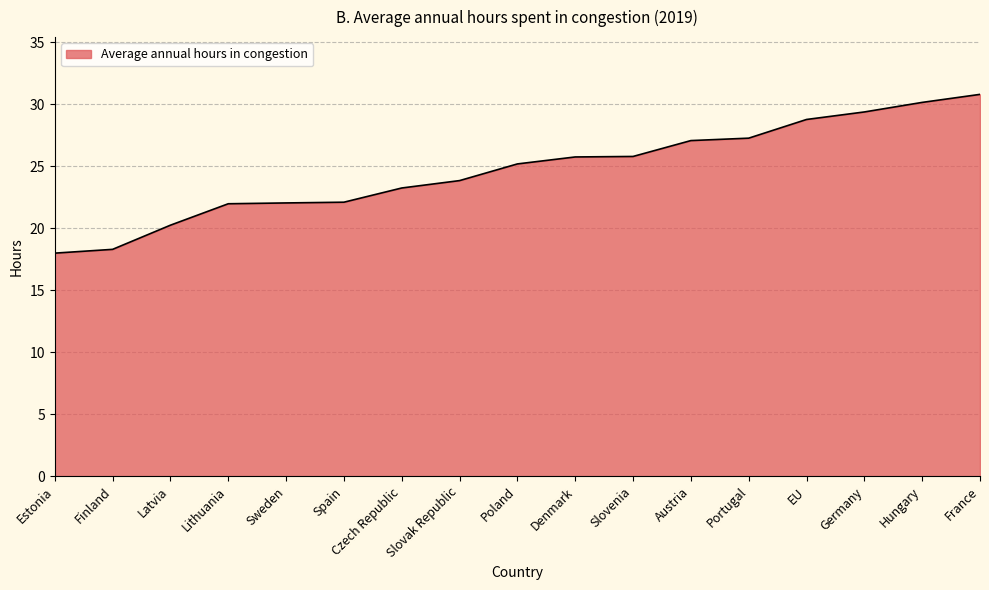

What position from the left is Hungary?

16